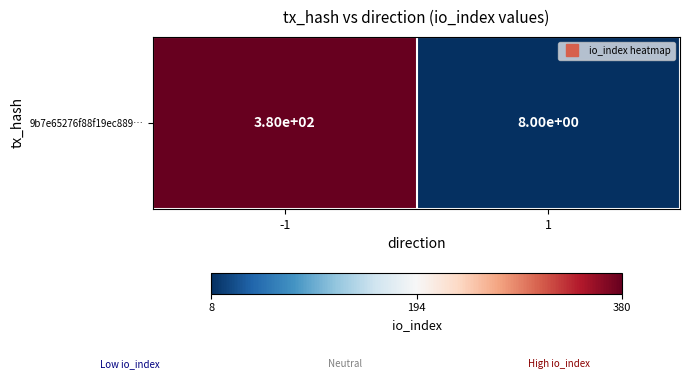

Which label corresponds to the smallest value in the chart?

1